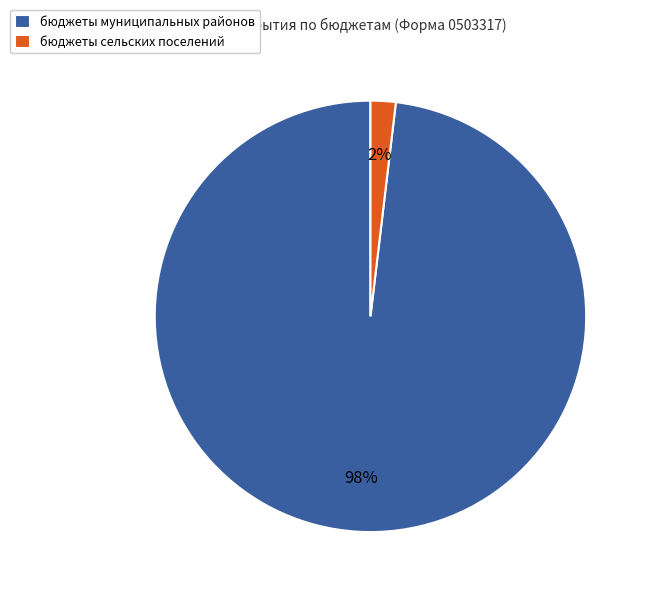

To the nearest percent, what is the difference between the бюджеты сельских поселений and бюджеты муниципальных районов slice percentages?

96%